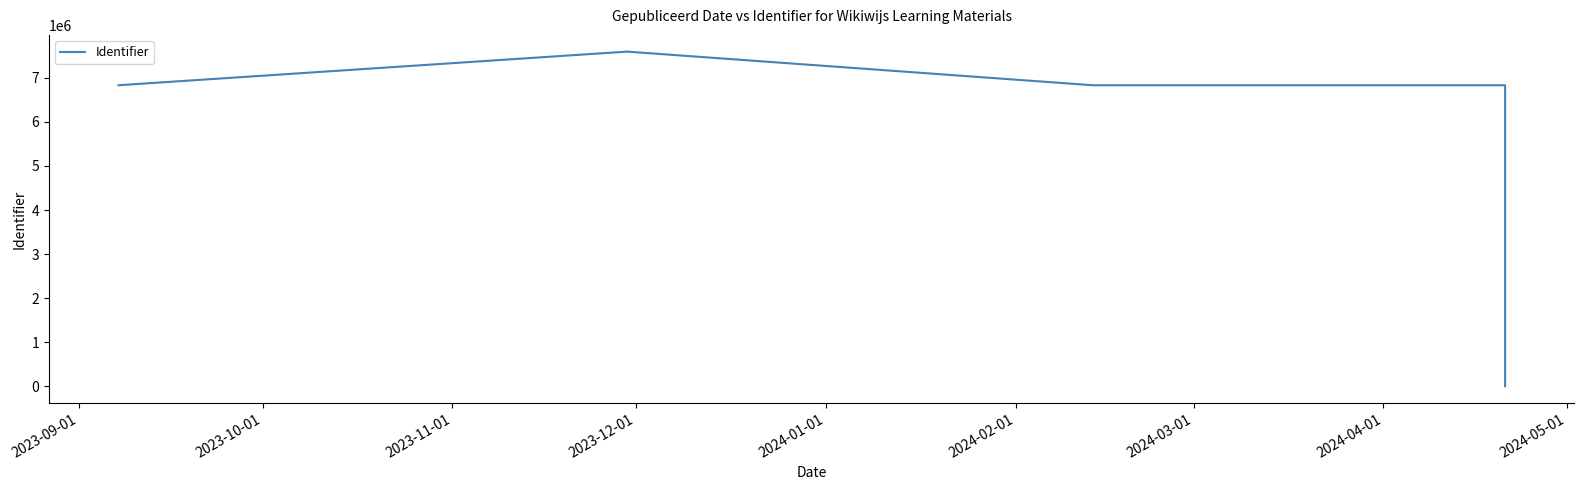

How many series are shown in this chart?

1